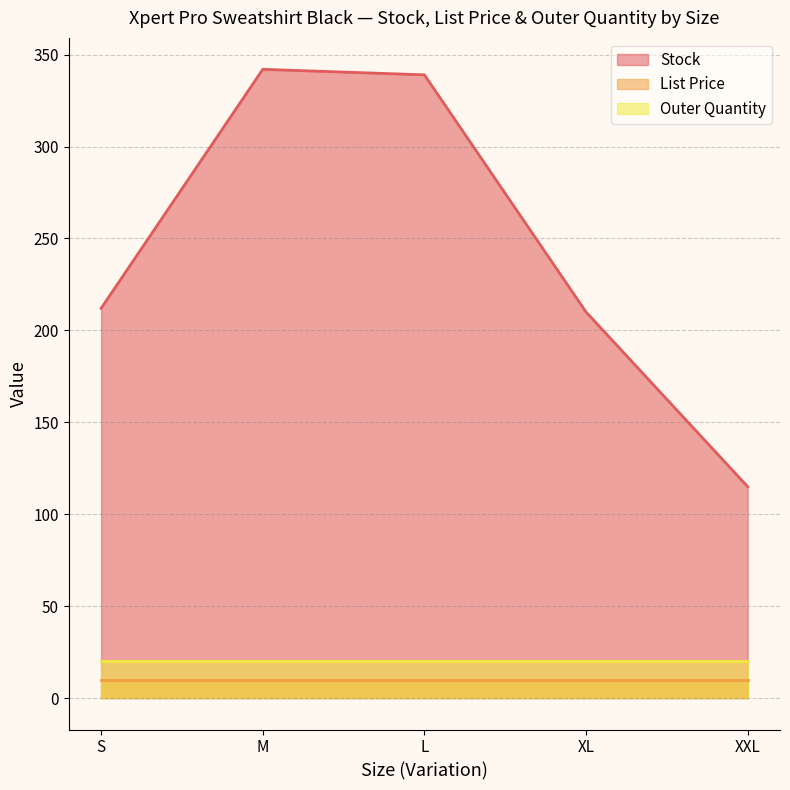

True or false: List Price and Outer Quantity cross at least once.

False